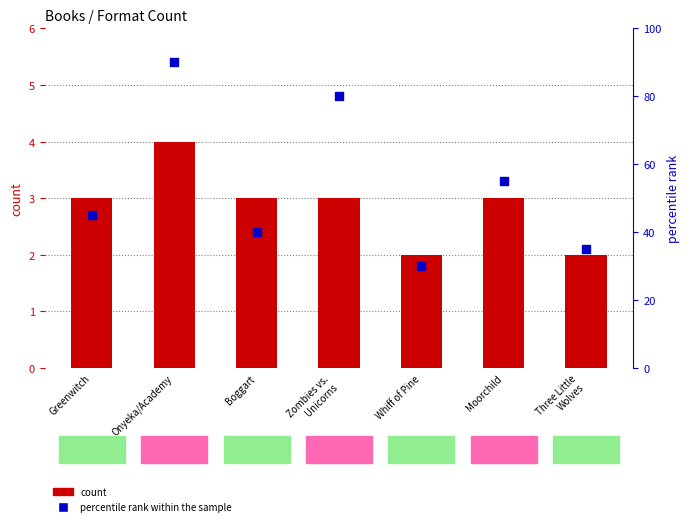

Which series reaches the maximum Y coordinate?

percentile rank within the sample